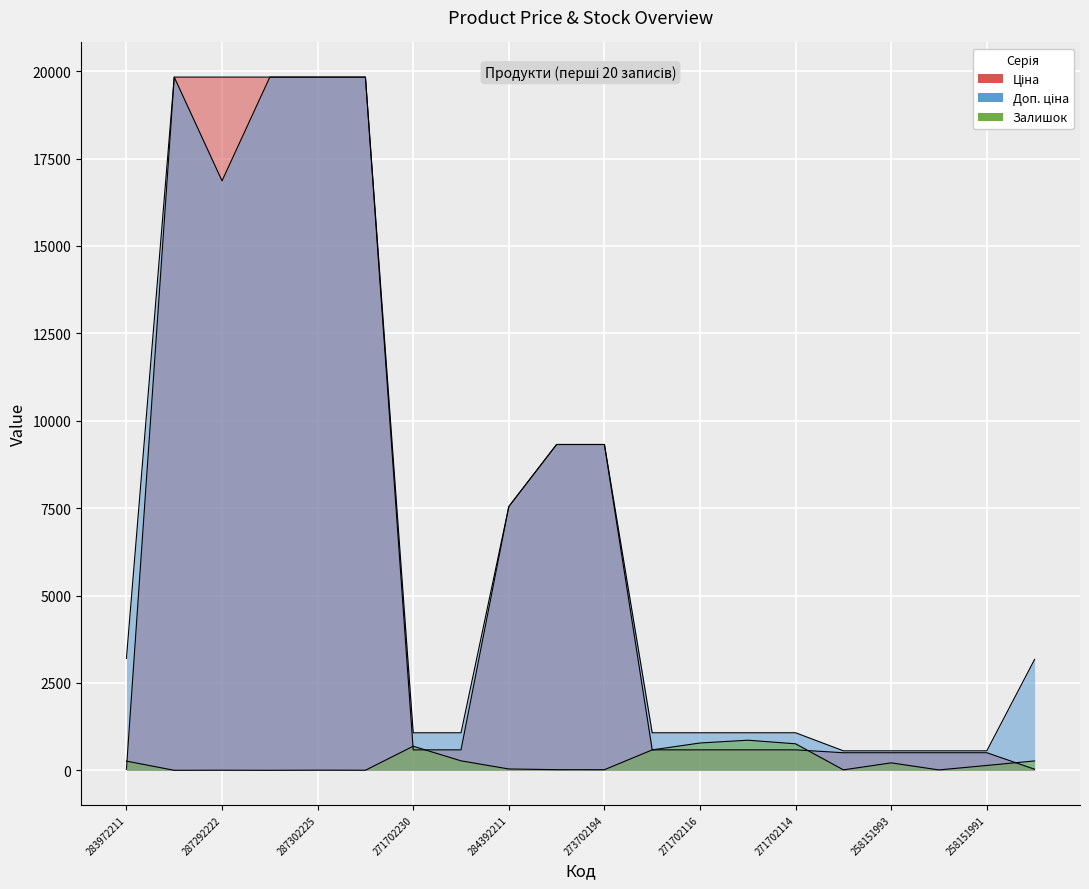

Reading left to right, extract all data points from this chart.

Ціна: 283972211=32.0	287302223=19831.1	287292222=19831.1	287302226=19831.1	287302225=19831.1	287302224=19831.1	271702230=586.0	271702229=586.0	284392211=7545.9	273702193=9321.4	273702194=9321.4	271702117=586.0	271702116=586.0	271702115=586.0	271702114=586.0	258151995=503.8	258151993=503.8	258151992=503.8	258151991=503.8	239801890=31.7
Доп. ціна: 283972211=3205.0	287302223=19831.1	287292222=16863.2	287302226=19831.1	287302225=19831.1	287302224=19831.1	271702230=1074.5	271702229=1074.5	284392211=7545.9	273702193=9321.4	273702194=9321.4	271702117=1074.5	271702116=1074.5	271702115=1074.5	271702114=1074.5	258151995=558.0	258151993=558.0	258151992=558.0	258151991=558.0	239801890=3174.0
Залишок: 283972211=264.0	287302223=1.0	287292222=4.0	287302226=1.0	287302225=5.0	287302224=3.0	271702230=690.0	271702229=272.0	284392211=39.0	273702193=19.0	273702194=18.0	271702117=585.0	271702116=782.0	271702115=862.0	271702114=759.0	258151995=14.0	258151993=214.0	258151992=12.0	258151991=140.0	239801890=269.0